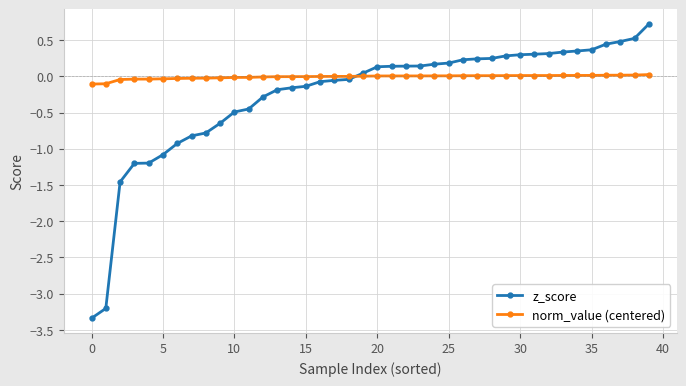

What are all the series names shown in the legend?

z_score, norm_value (centered)